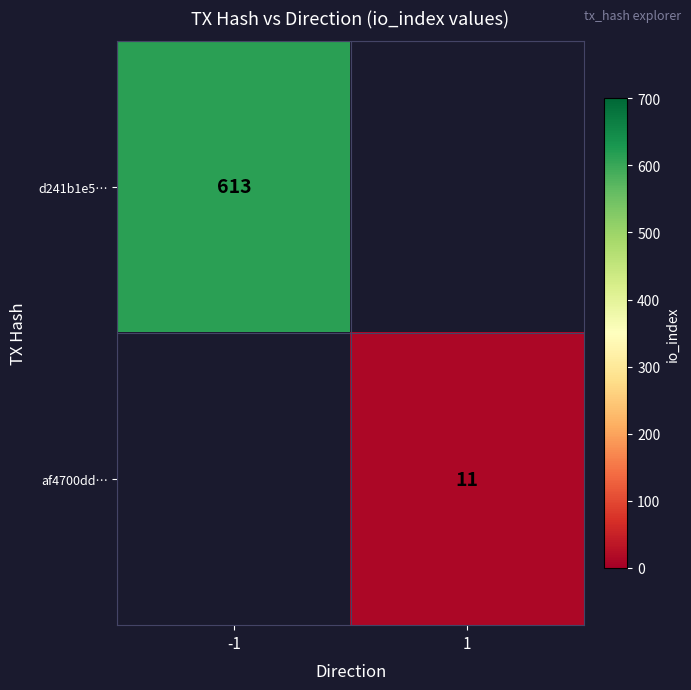

The d241b1e5… series shows 1031 at -1. True or false?

False